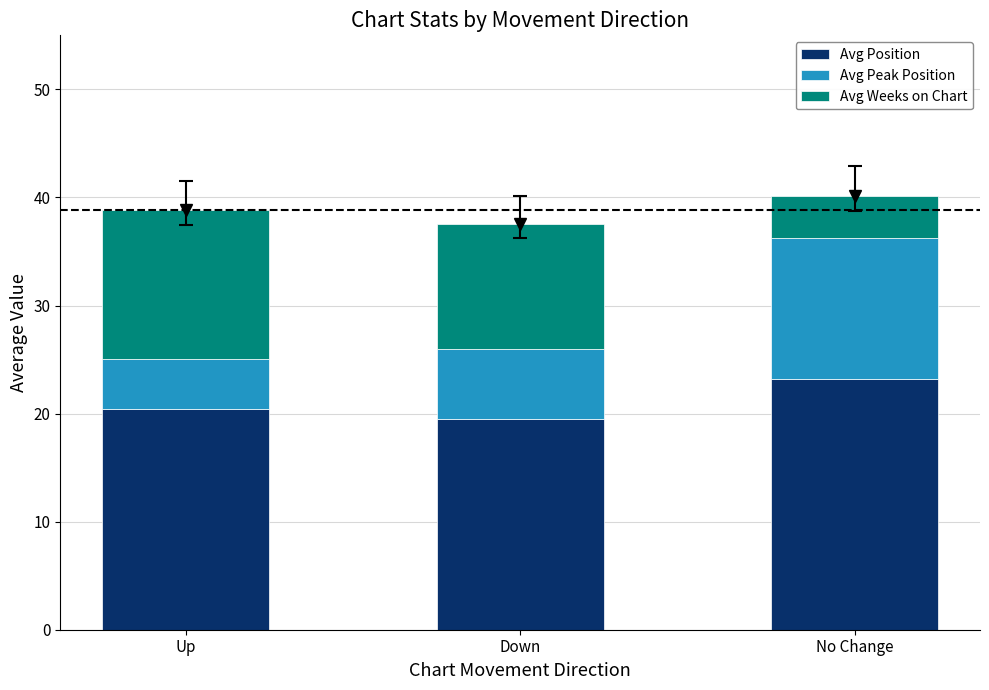

What is the sum of all Avg Position values?

63.1